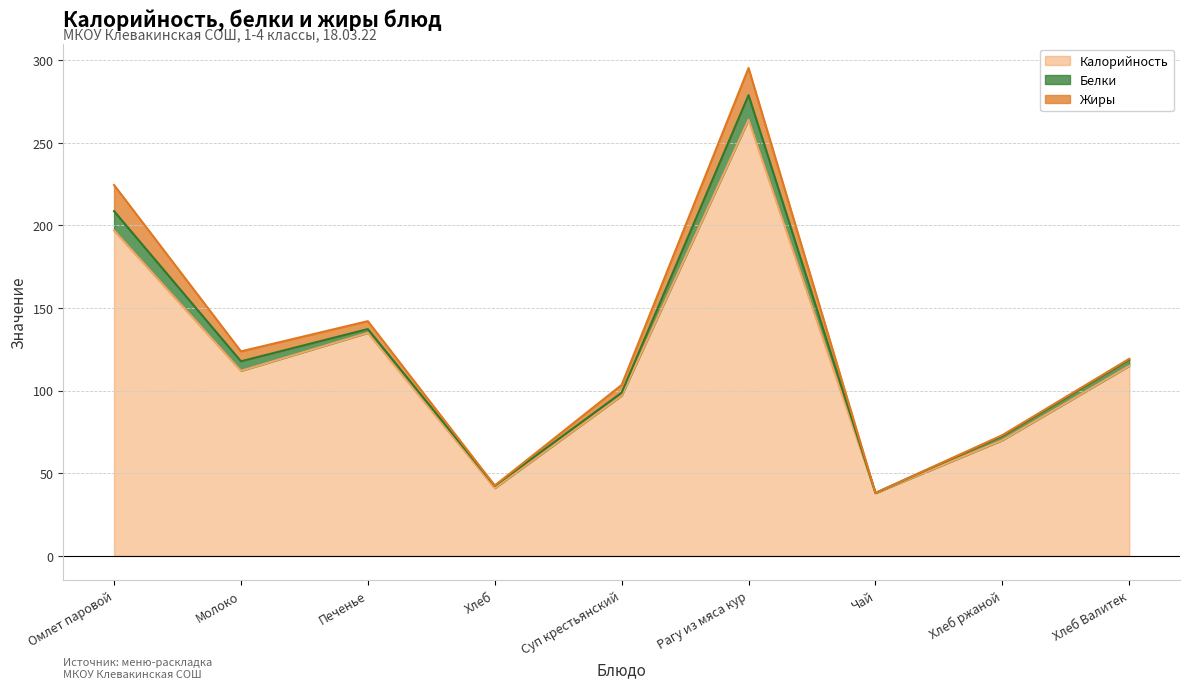

True or false: Жиры and Белки intersect in this chart.

True